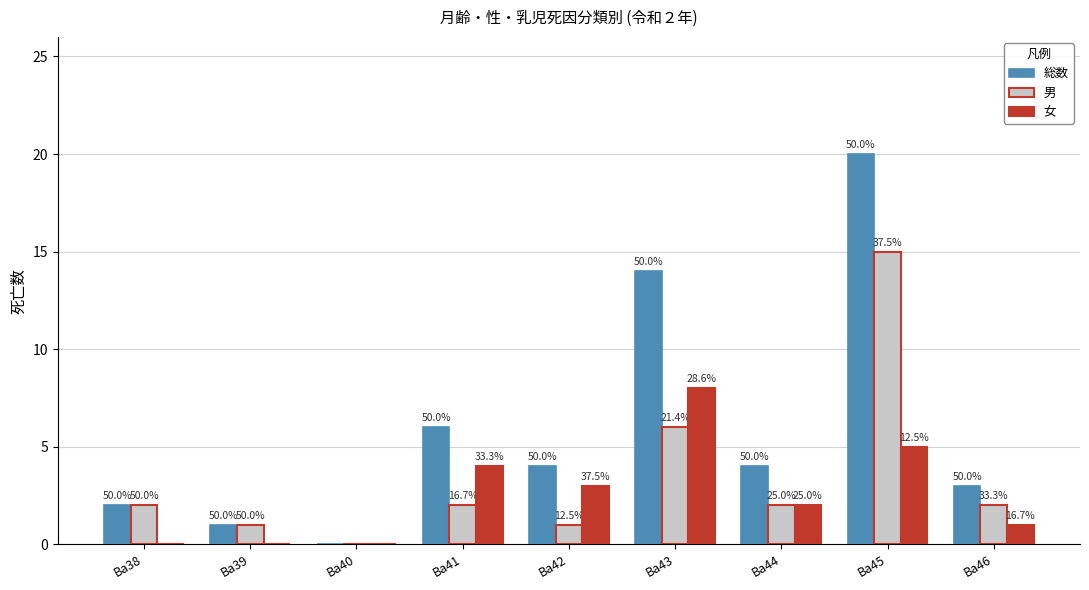

Reading left to right, list all the values displayed in this chart.

総数: Ba38=2	Ba39=1	Ba40=0	Ba41=6	Ba42=4	Ba43=14	Ba44=4	Ba45=20	Ba46=3
男: Ba38=2	Ba39=1	Ba40=0	Ba41=2	Ba42=1	Ba43=6	Ba44=2	Ba45=15	Ba46=2
女: Ba38=0	Ba39=0	Ba40=0	Ba41=4	Ba42=3	Ba43=8	Ba44=2	Ba45=5	Ba46=1